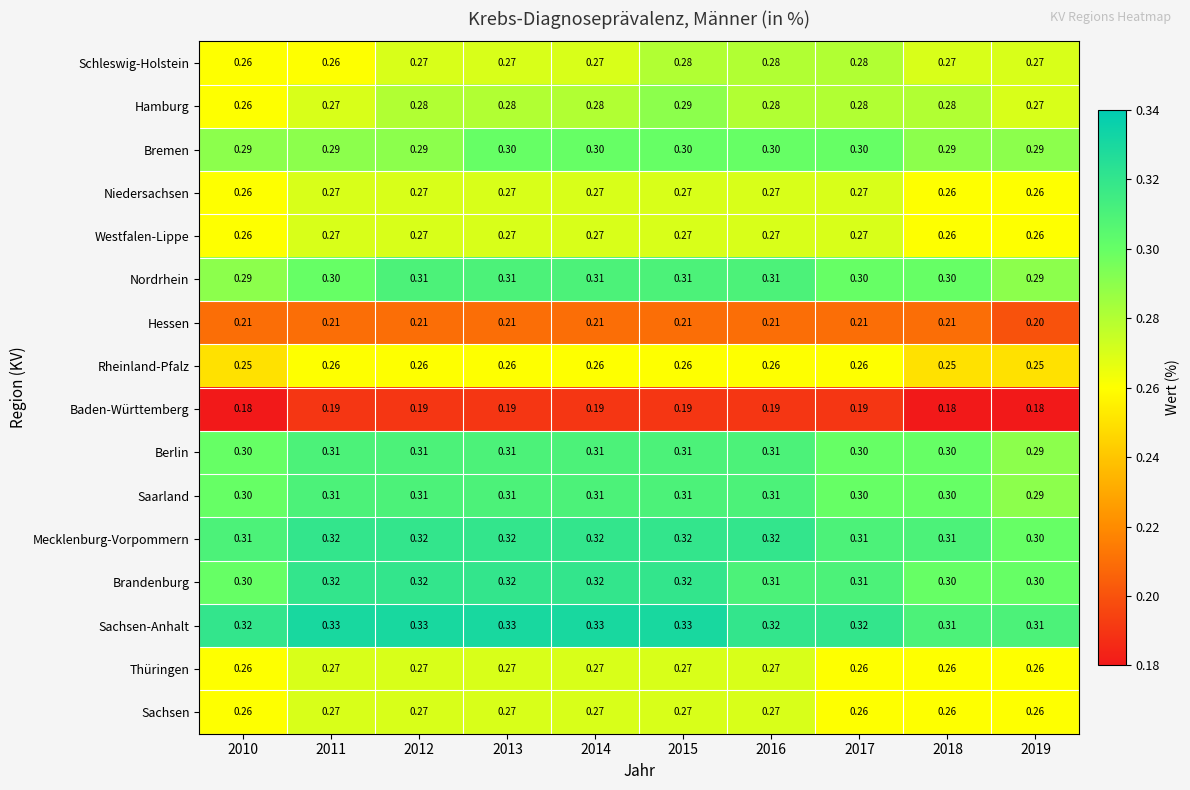

Which series has the widest spread of values?

Hamburg